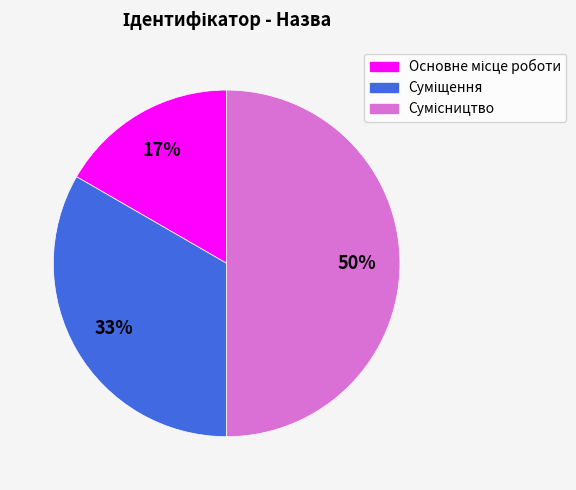

To the nearest percent, what is the difference between the largest and smallest slice percentages?

33%